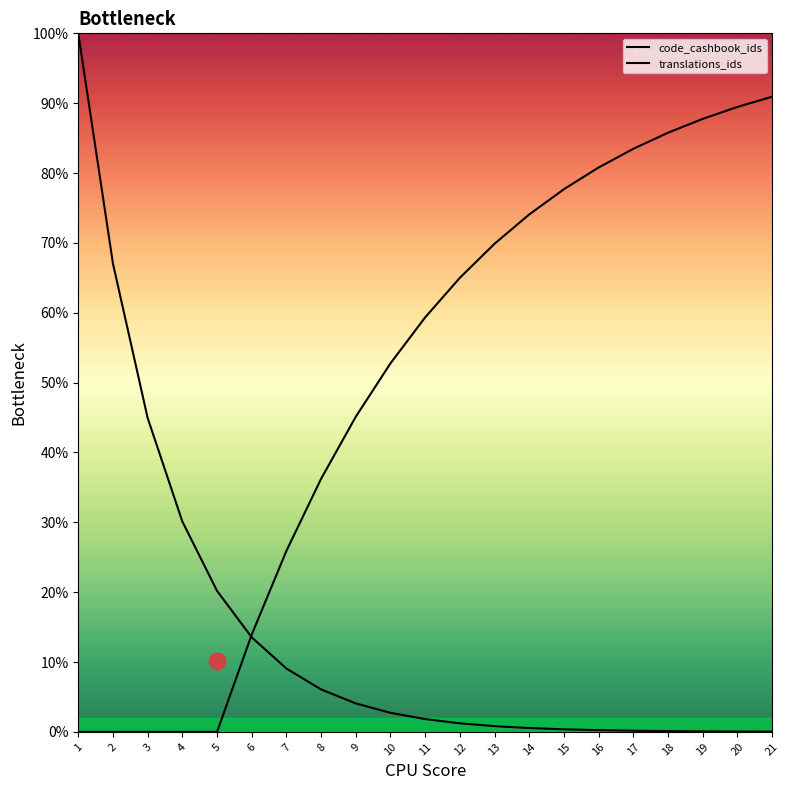

Which series ends up on top after the final intersection of translations_ids and code_cashbook_ids?

translations_ids